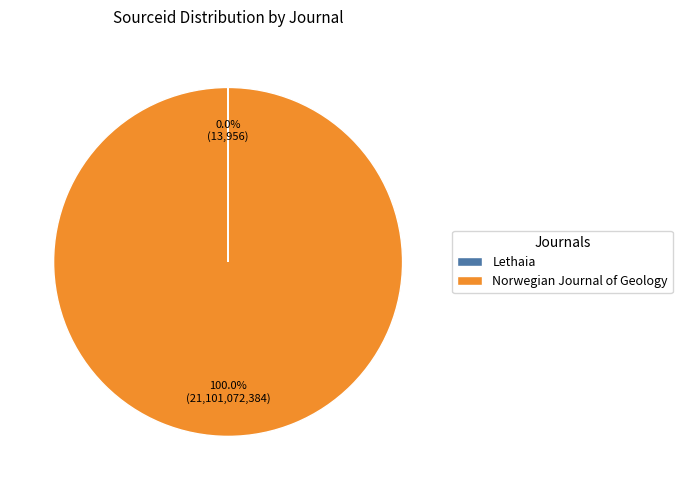

True or false: Norwegian Journal of Geology accounts for 86% of the total.

False